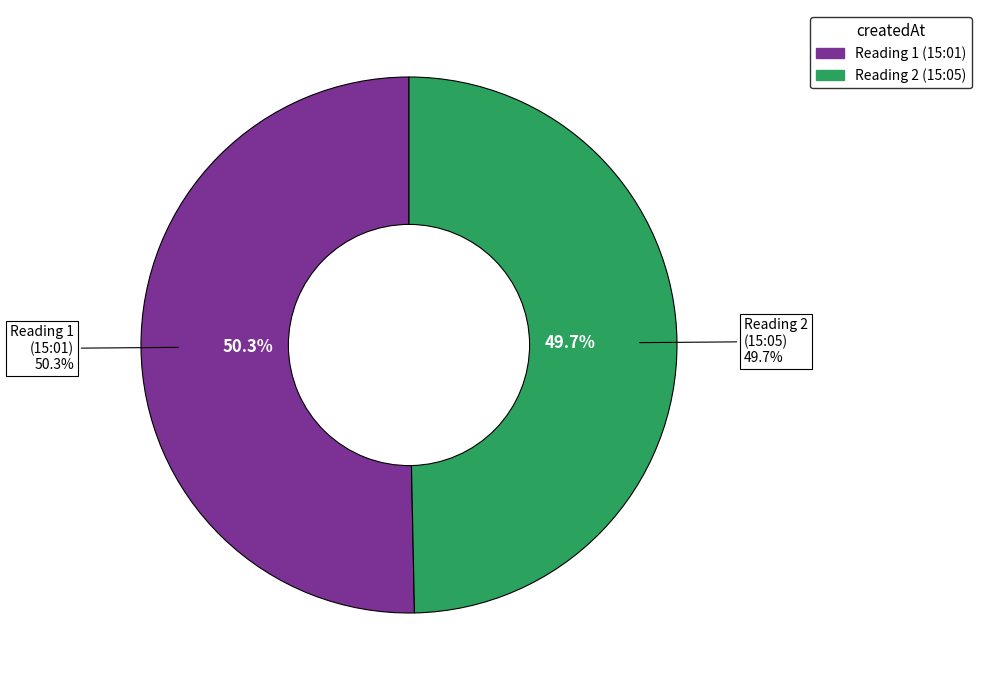

How many slices are in this pie chart?

2